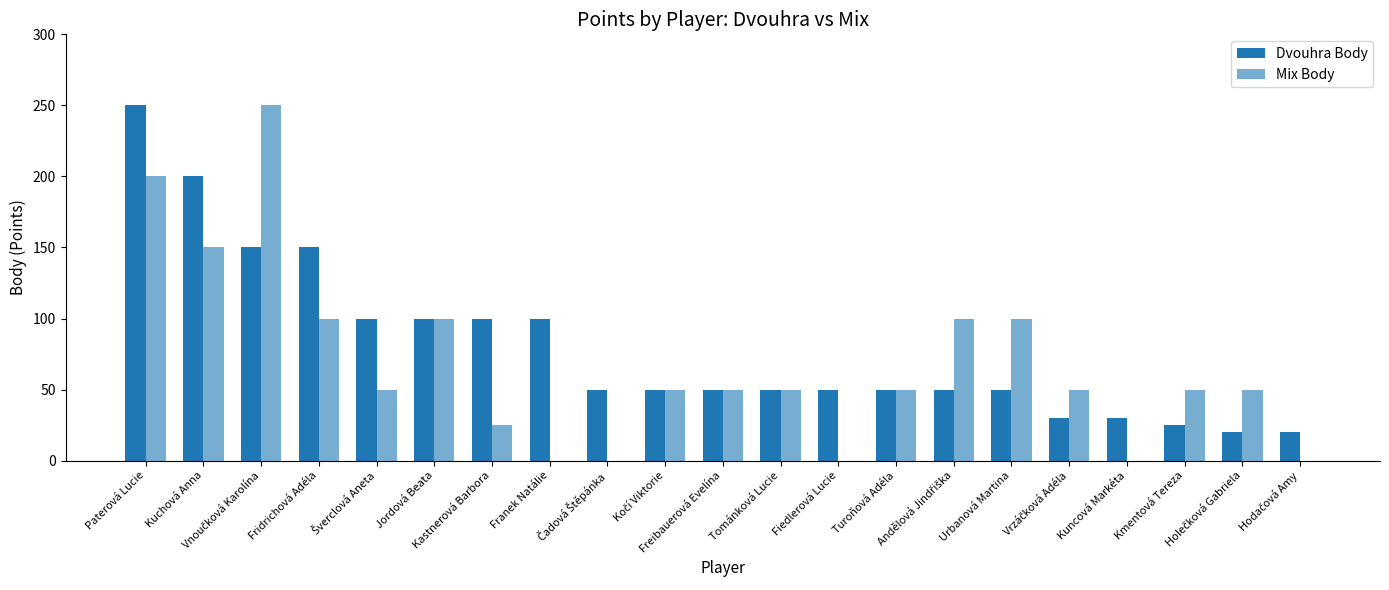

At which label does Mix Body first exceed 50?

Paterová Lucie